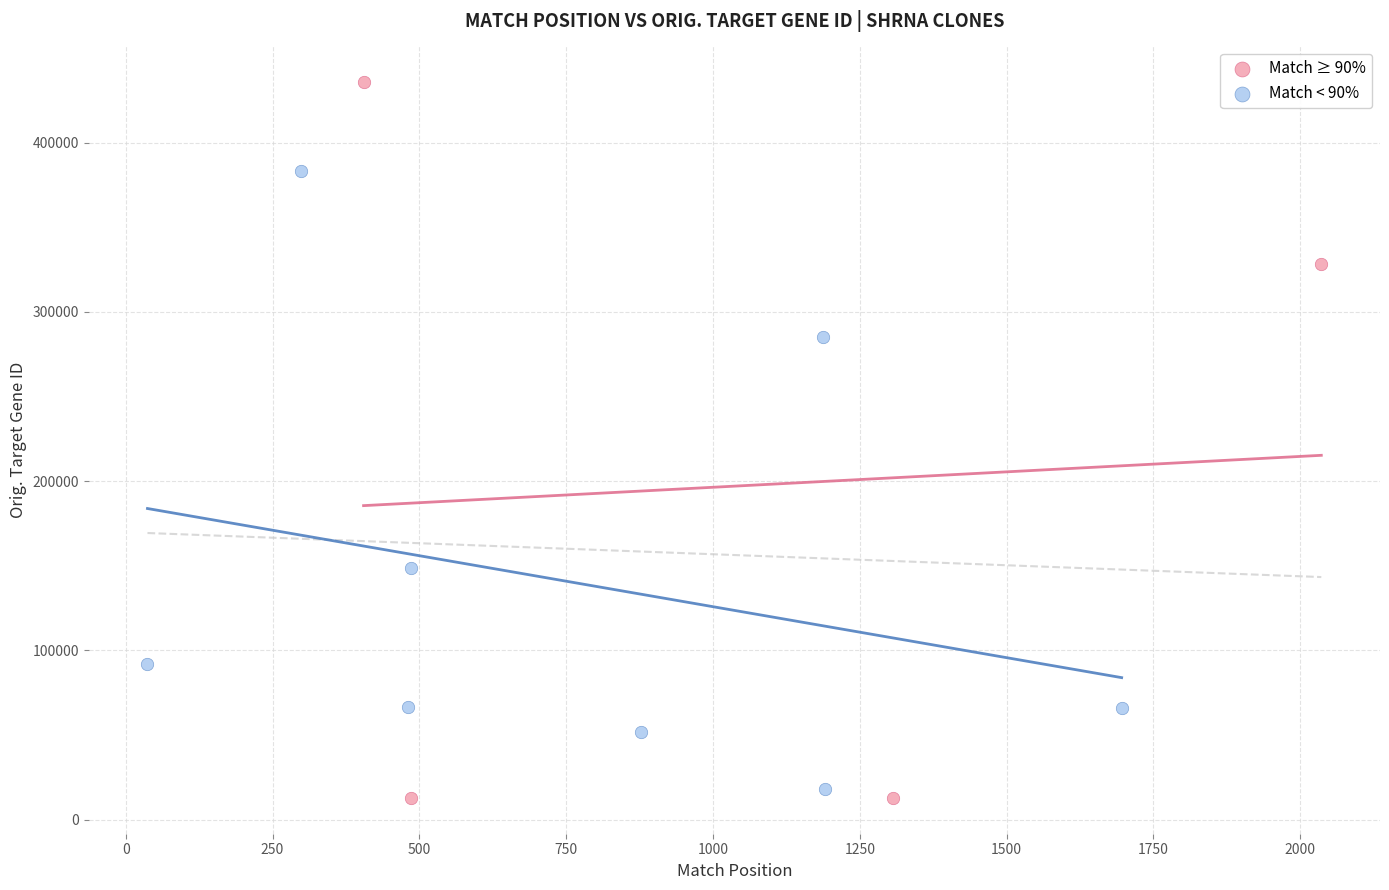

Which series contains the highest Y value?

Match ≥ 90%